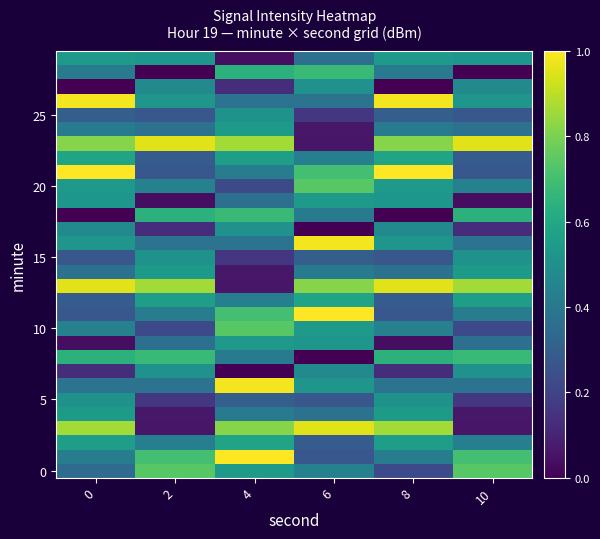

What is the difference between the highest and lowest values at 4?

1.0